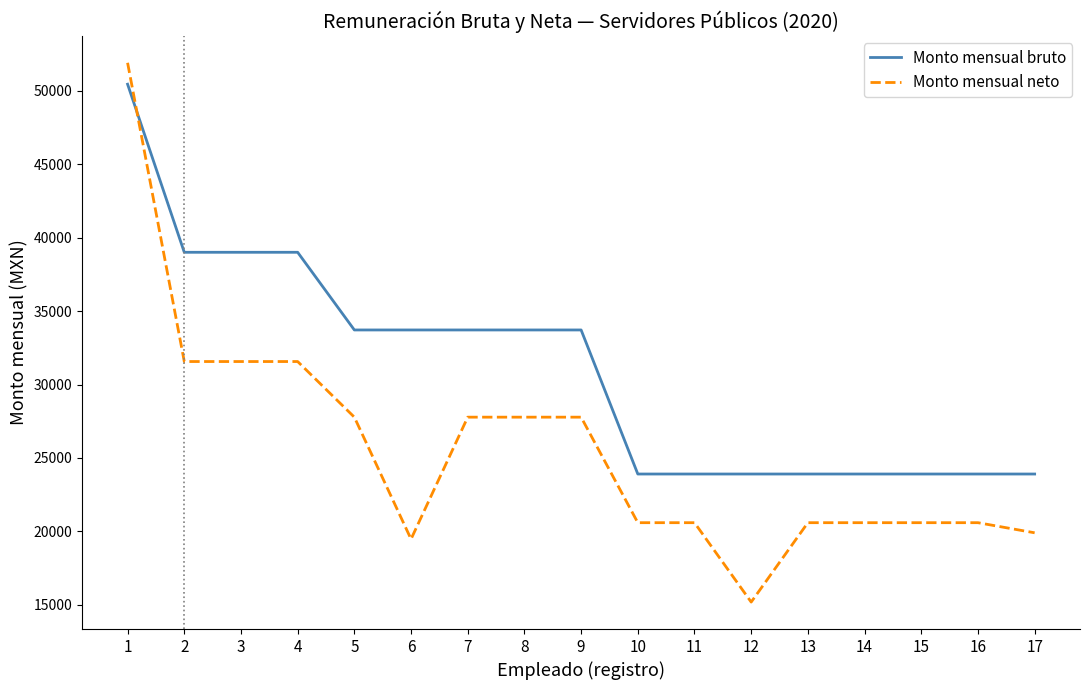

Is the value of Monto mensual neto at 3 greater than the value of Monto mensual bruto at 6?

No